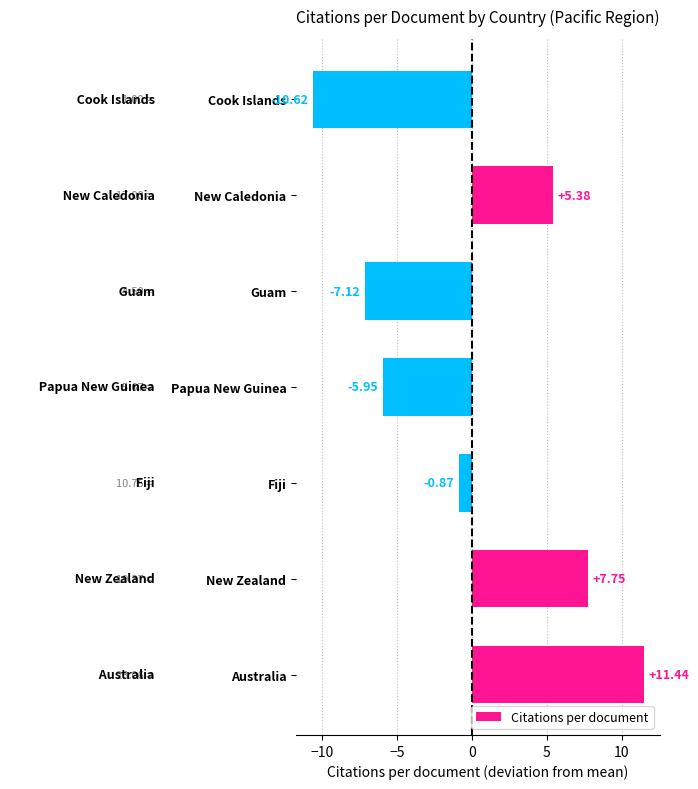

At which category does the chart reach its minimum across all series?

Cook Islands